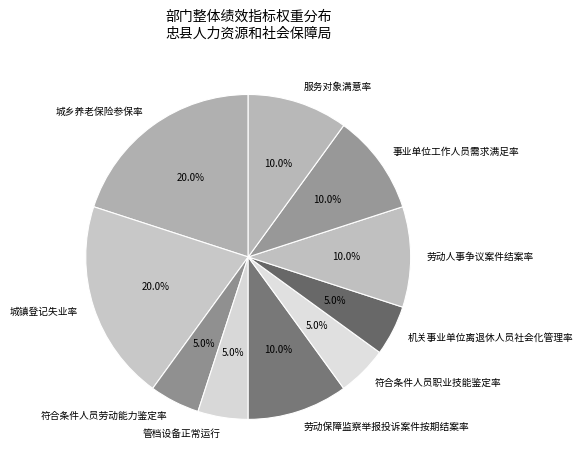

Between 城乡养老保险参保率 and 符合条件人员职业技能鉴定率, which is larger?

城乡养老保险参保率